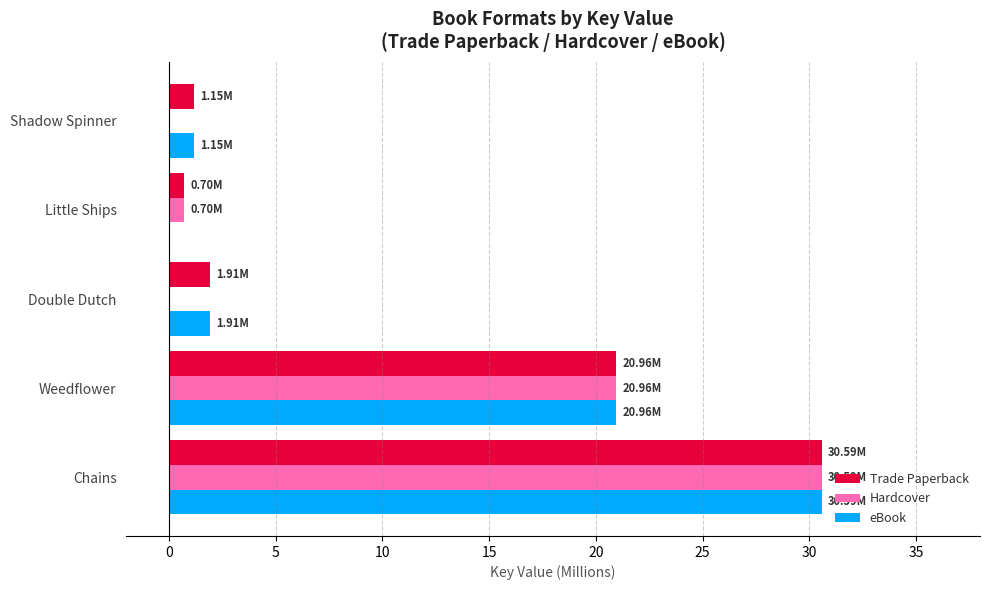

At which label is Hardcover closest to 15?

Weedflower